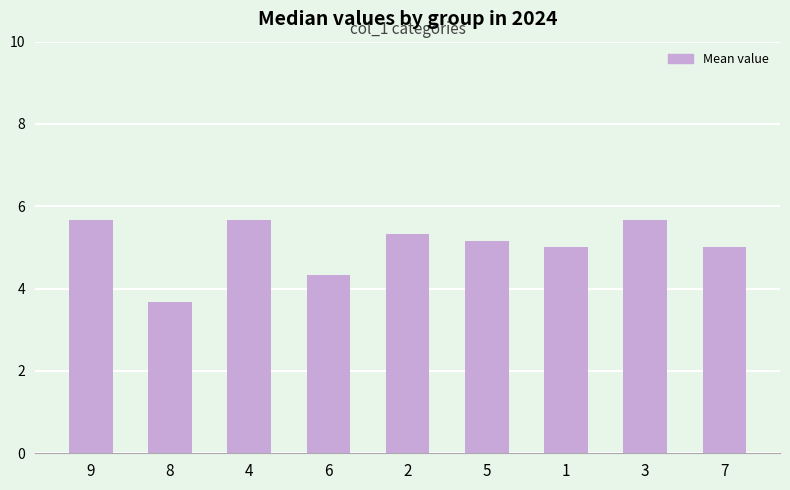

Does the chart contain stacked bars?

No